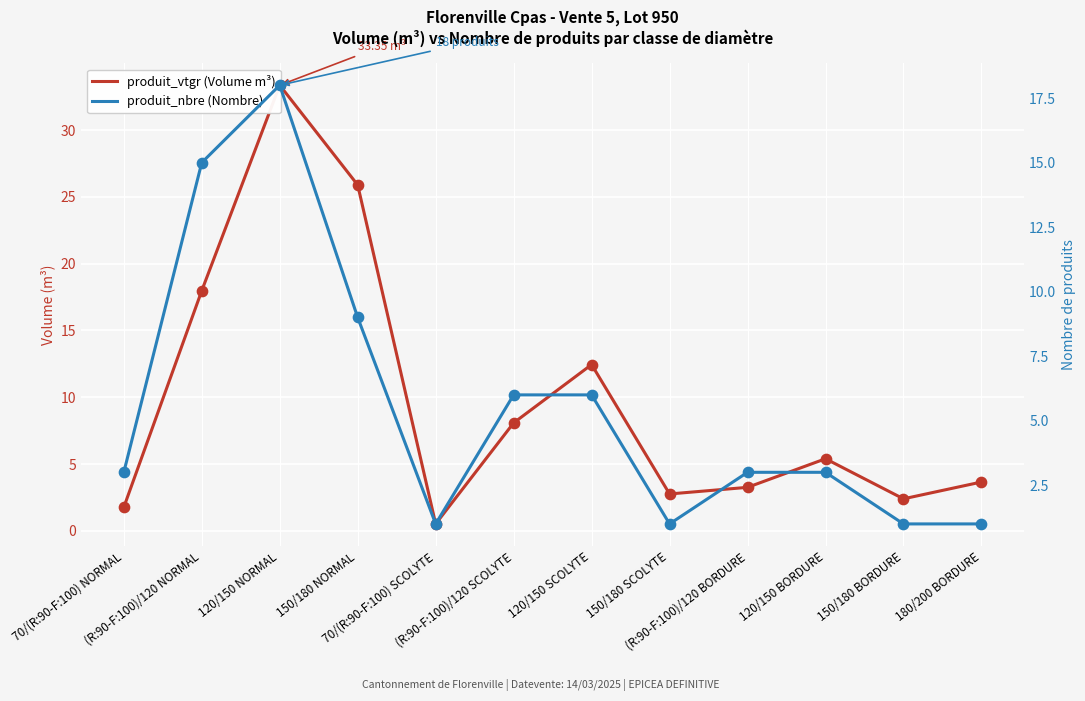

At how many categories does at least one series exceed 1?

11